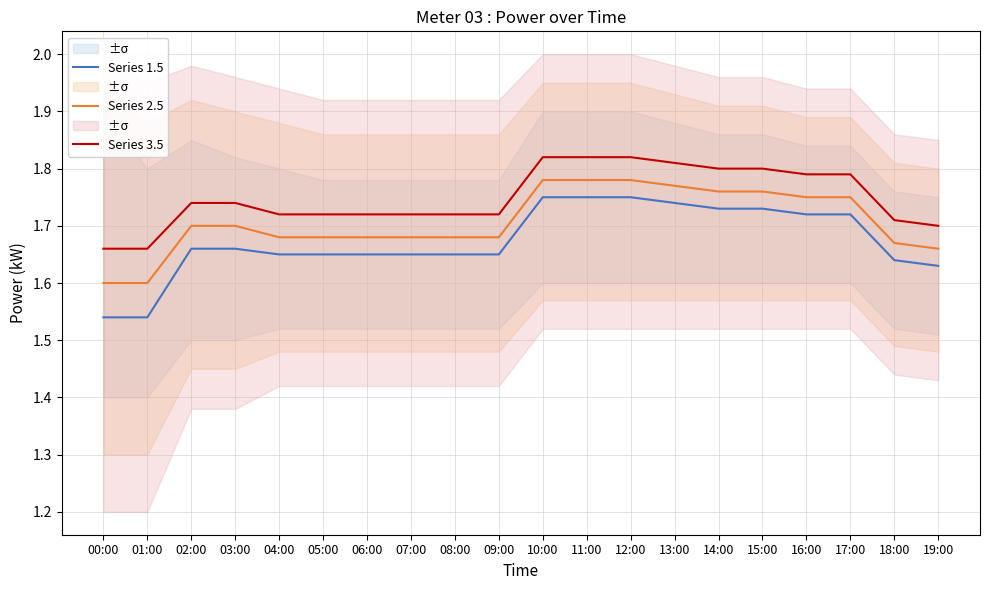

True or false: Series 2.5 and Series 3.5 cross at least once.

False